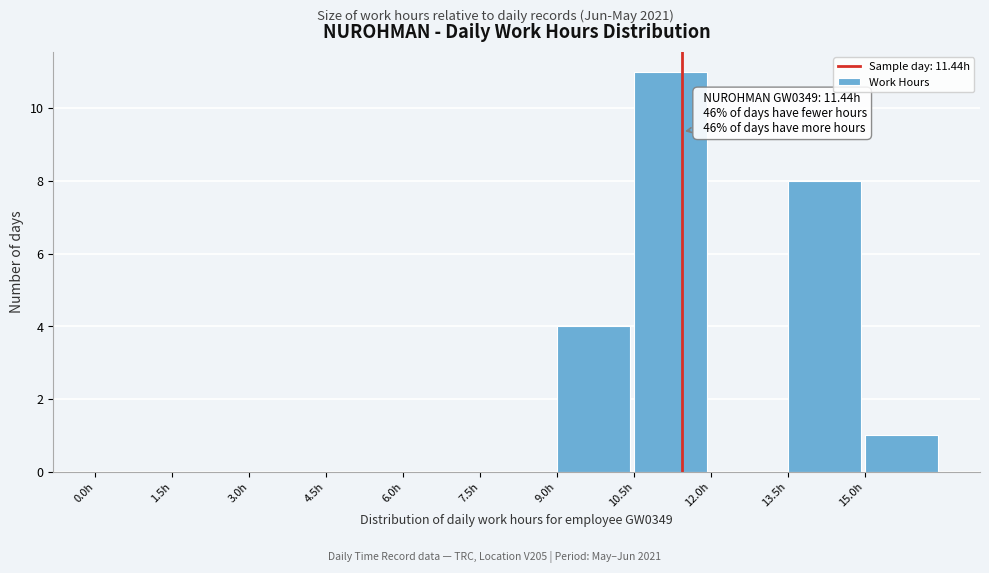

Over which range of the x-axis is the bar tallest?

10.5 to 12.0